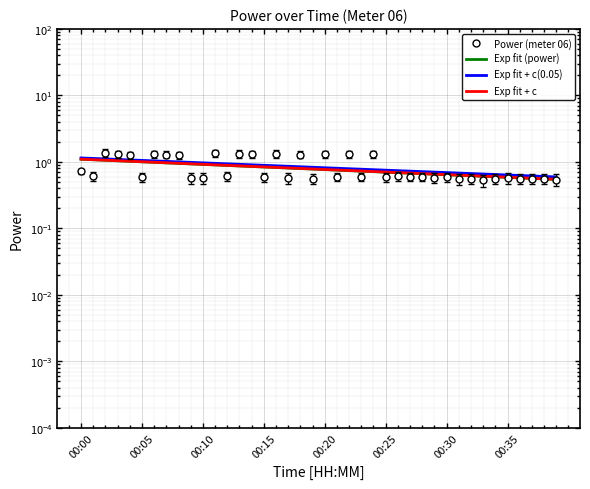

Rank the categories by value from lowest to highest.

00:33, 00:39, 00:31, 00:19, 00:32, 00:34, 00:36, 00:37, 00:38, 00:09, 00:10, 00:17, 00:35, 00:29, 00:05, 00:15, 00:25, 00:30, 00:21, 00:23, 00:27, 00:28, 00:01, 00:12, 00:26, 00:00, 00:04, 00:08, 00:07, 00:18, 00:14, 00:24, 00:03, 00:22, 00:06, 00:20, 00:16, 00:13, 00:11, 00:02